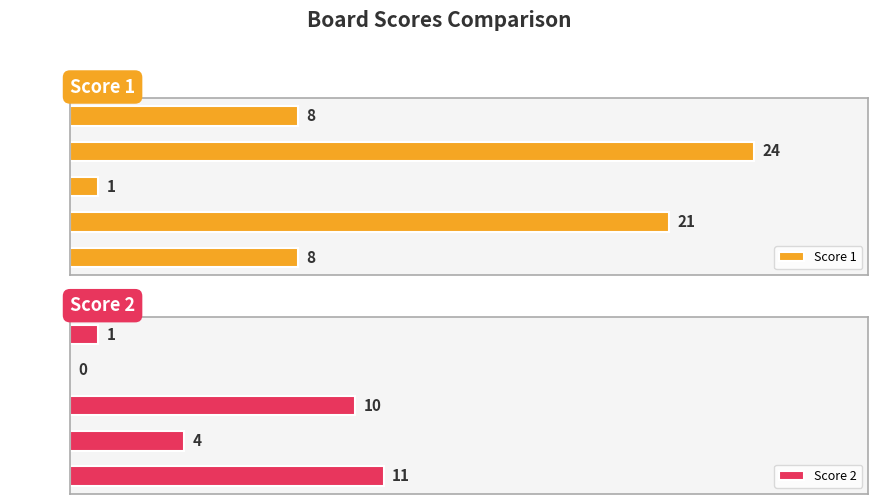

At which label does Score 1 reach its peak?

Board 4